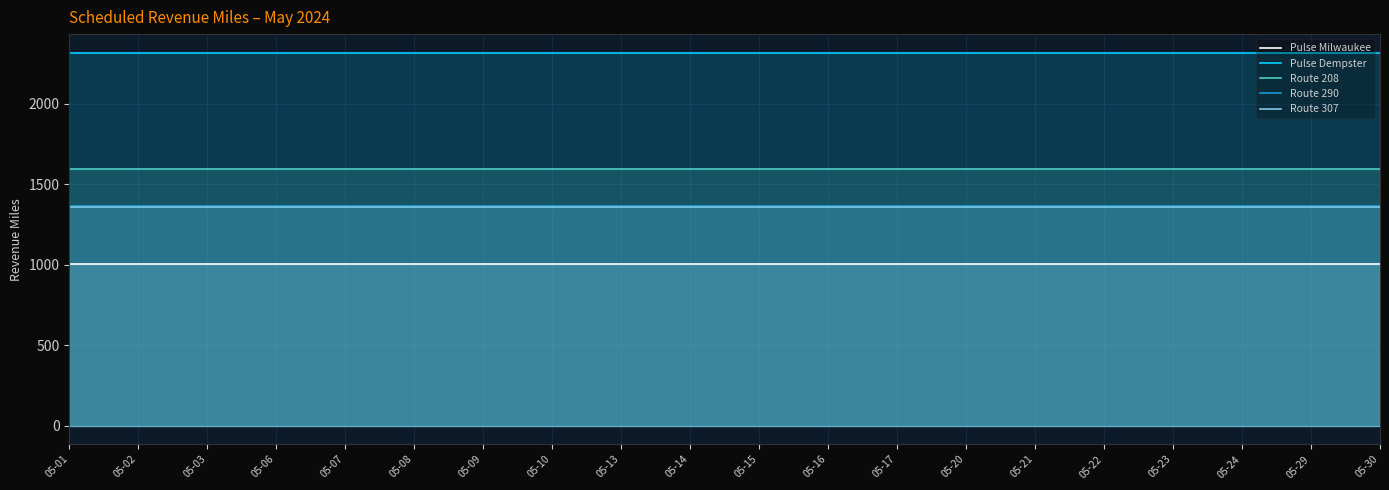

Rank the categories by Route 290 value from highest to lowest.

05-01, 05-02, 05-03, 05-06, 05-07, 05-08, 05-09, 05-10, 05-13, 05-14, 05-15, 05-16, 05-17, 05-20, 05-21, 05-22, 05-23, 05-24, 05-29, 05-30